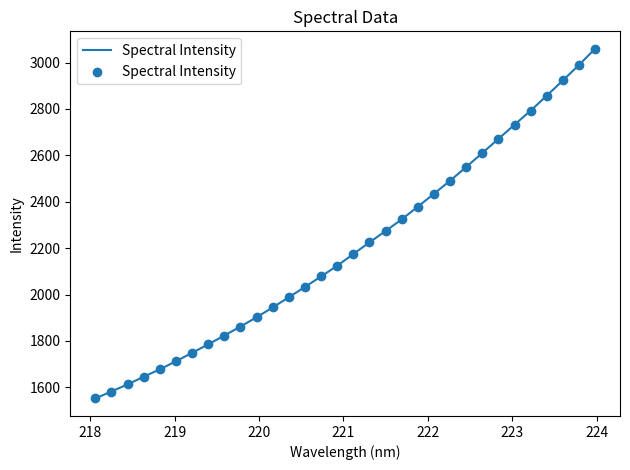

What is the difference between the maximum and minimum values?

1507.2